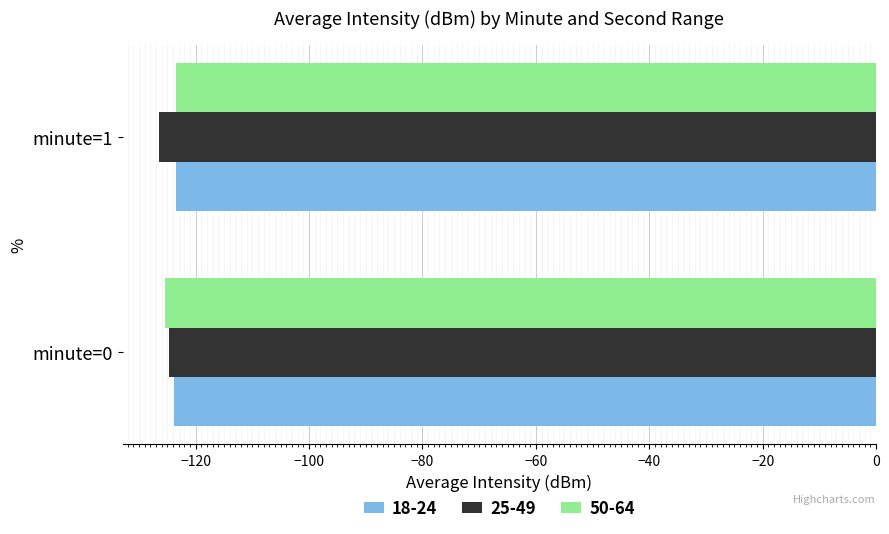

The value of 18-24 at minute=1 is -60.7. True or false?

False